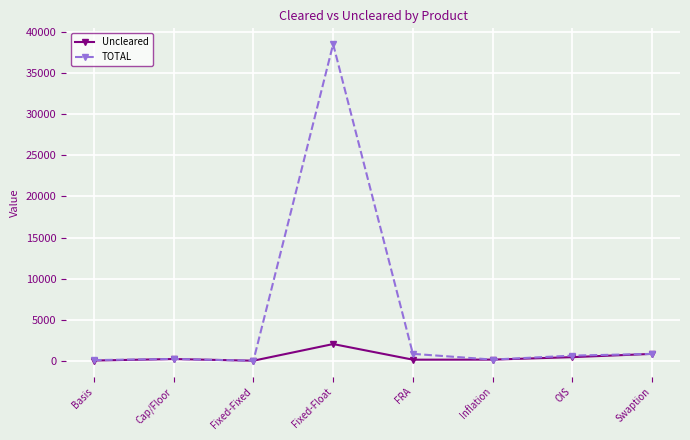

Rank the series by their average value, from highest to lowest.

TOTAL, Uncleared